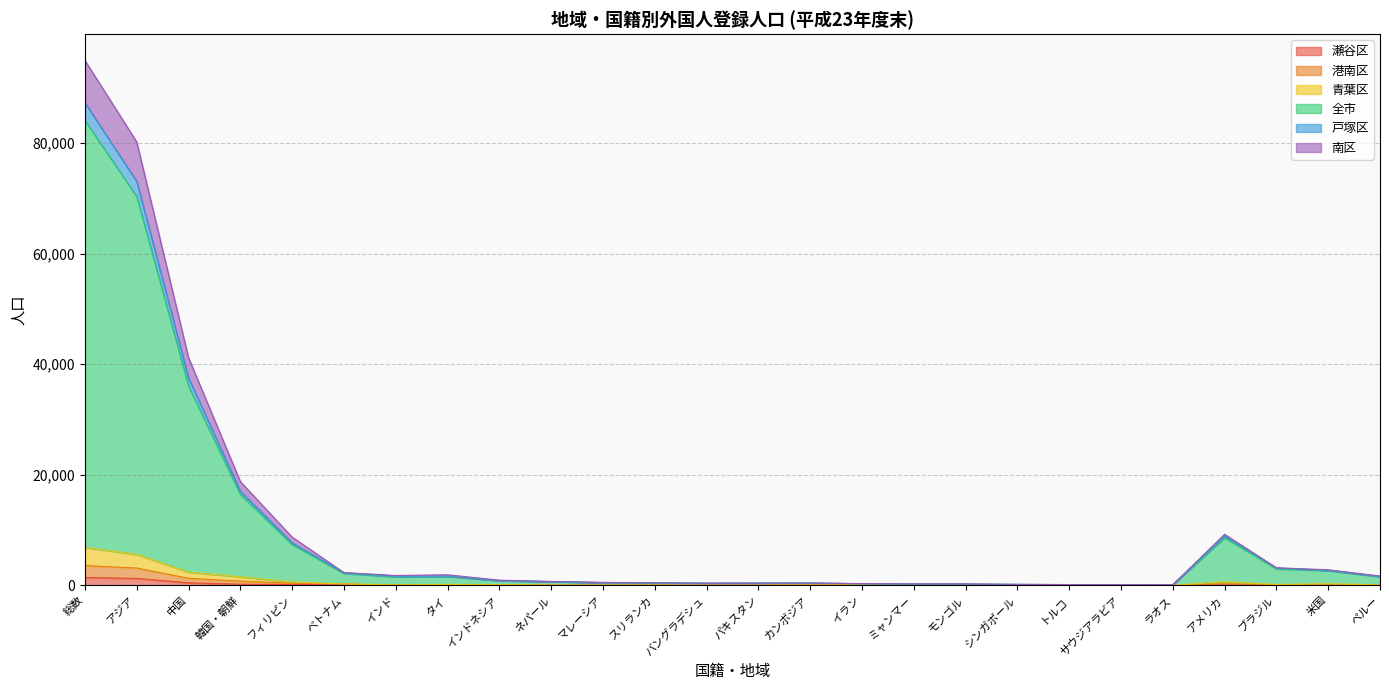

Does the chart display data point markers on the line(s)?

No